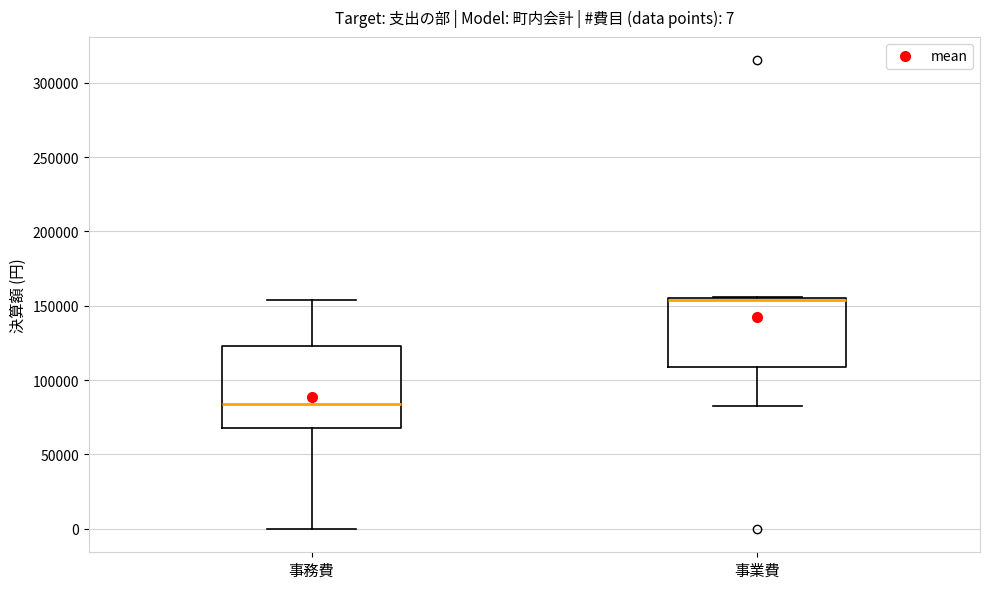

Which box's median line is the highest?

事業費